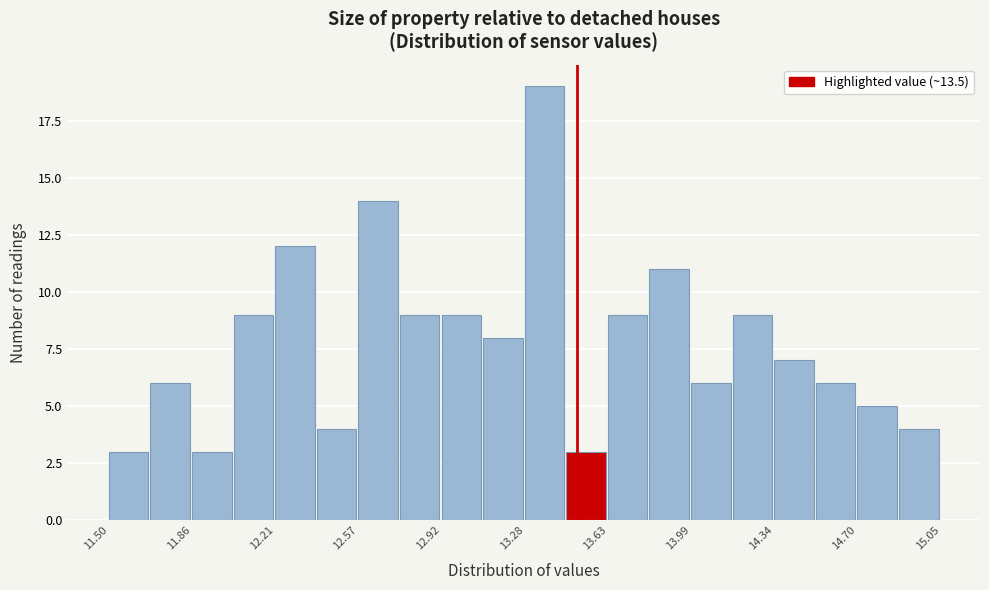

Around what value on the x-axis is the tallest bar? Give the approximate position of its centre, as read against the axis.

13.35